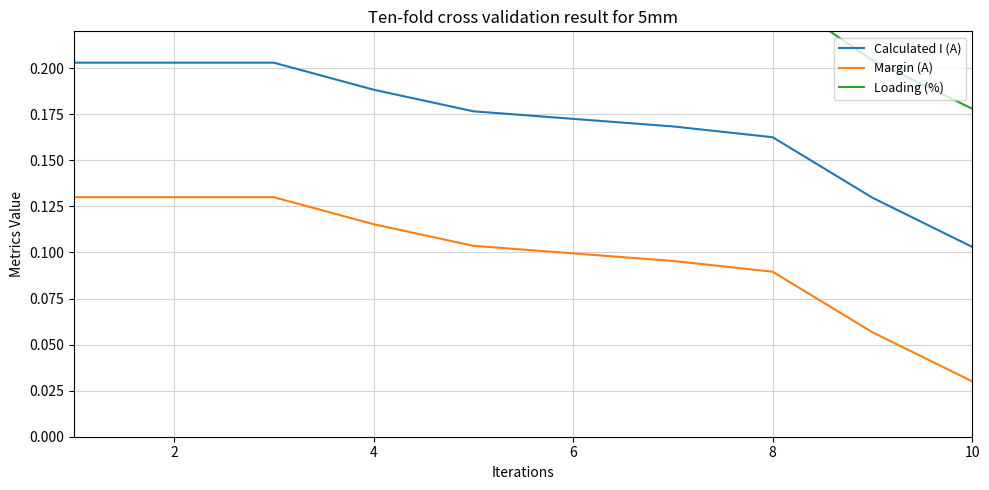

True or false: Margin (A) and Loading (%) intersect in this chart.

False